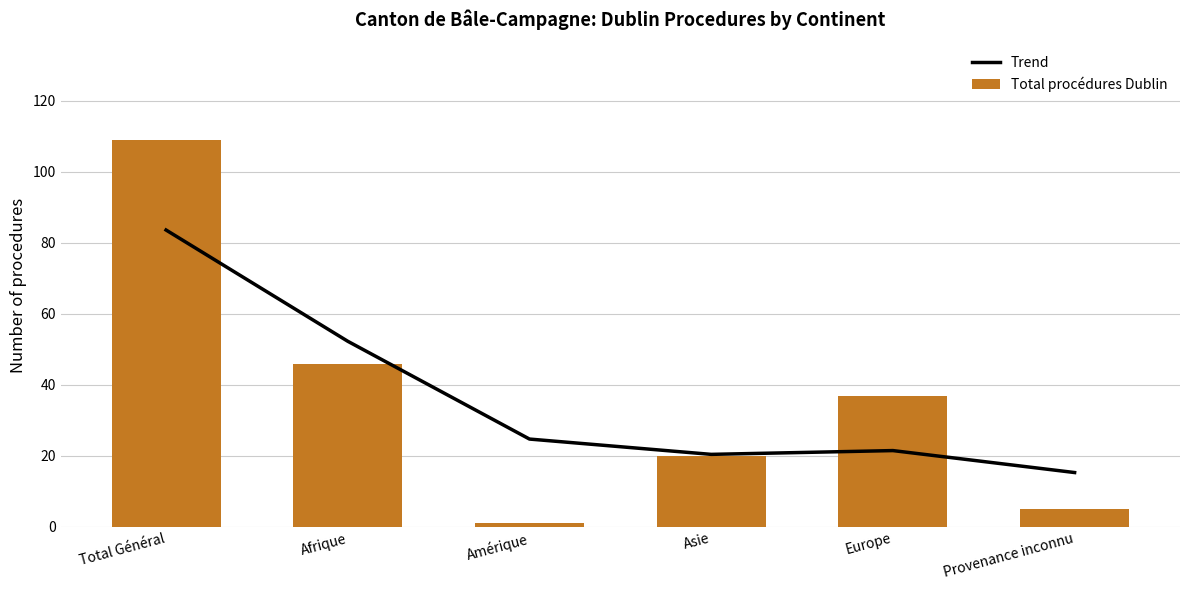

How many groups of bars are there?

6